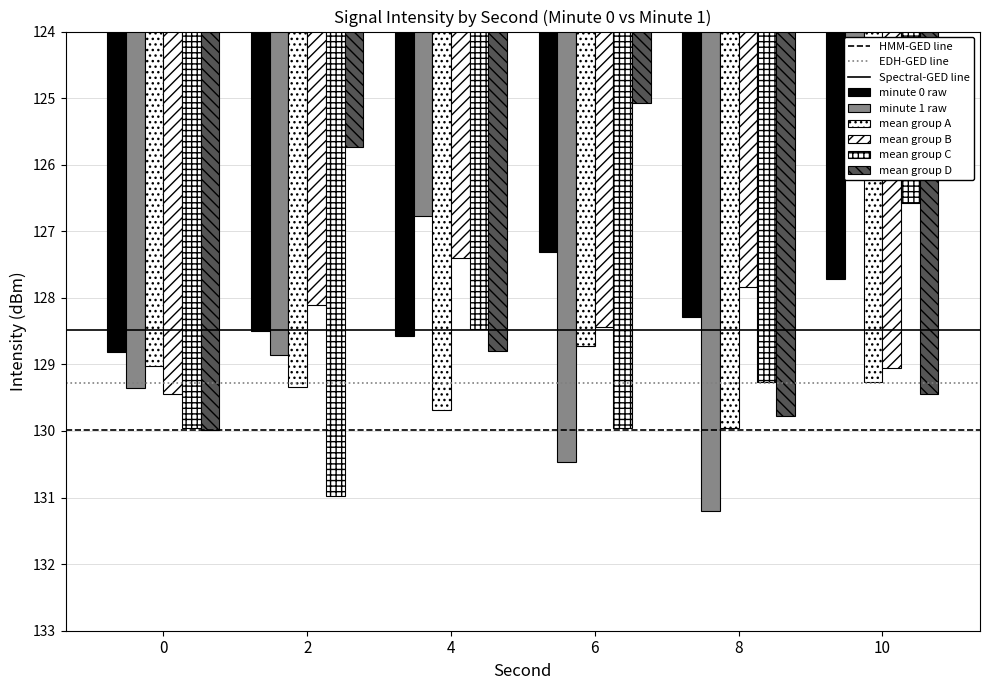

What is the difference between the maximum and second lowest values in the minute_1 series?

4.4